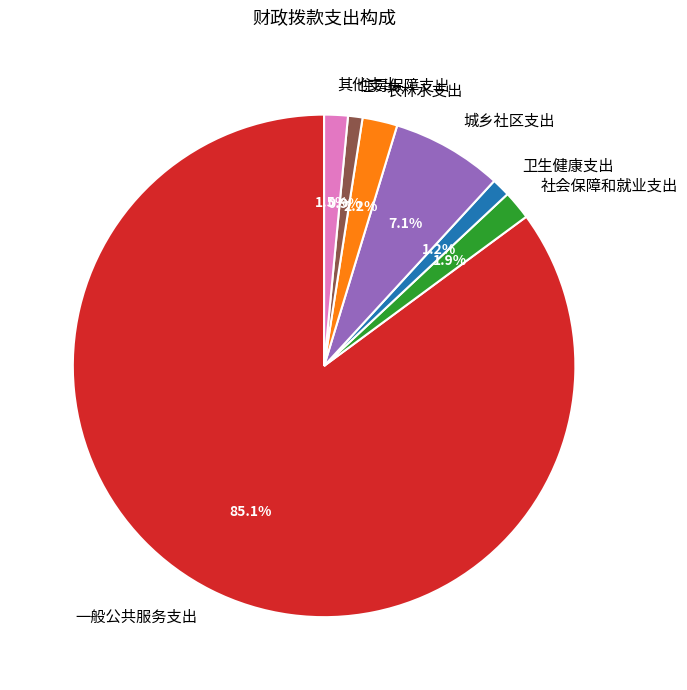

Which slice is the largest?

一般公共服务支出